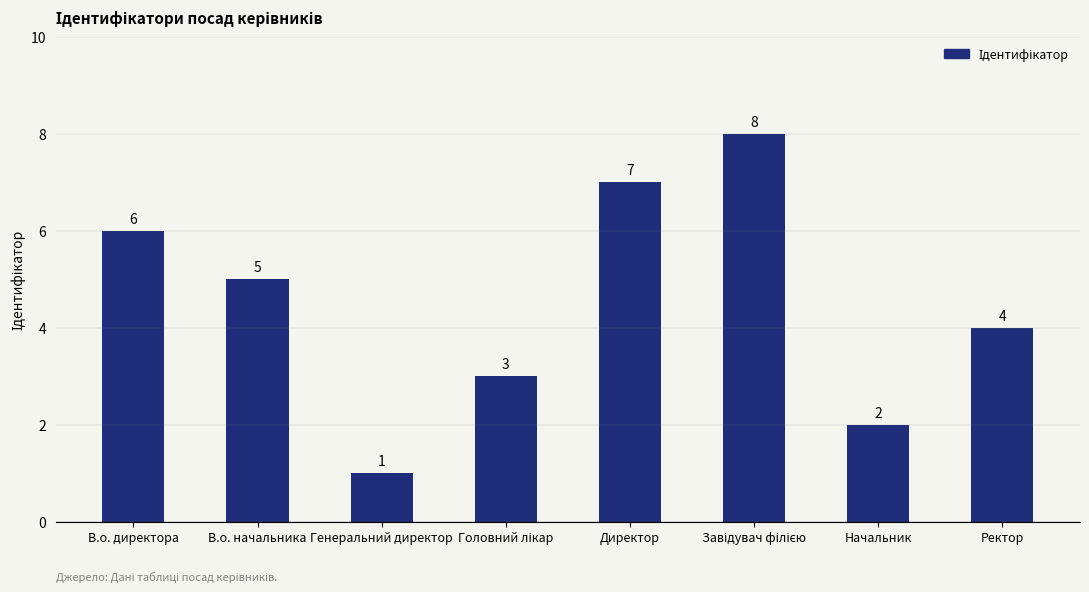

At which label is the value closest to 4?

Ректор